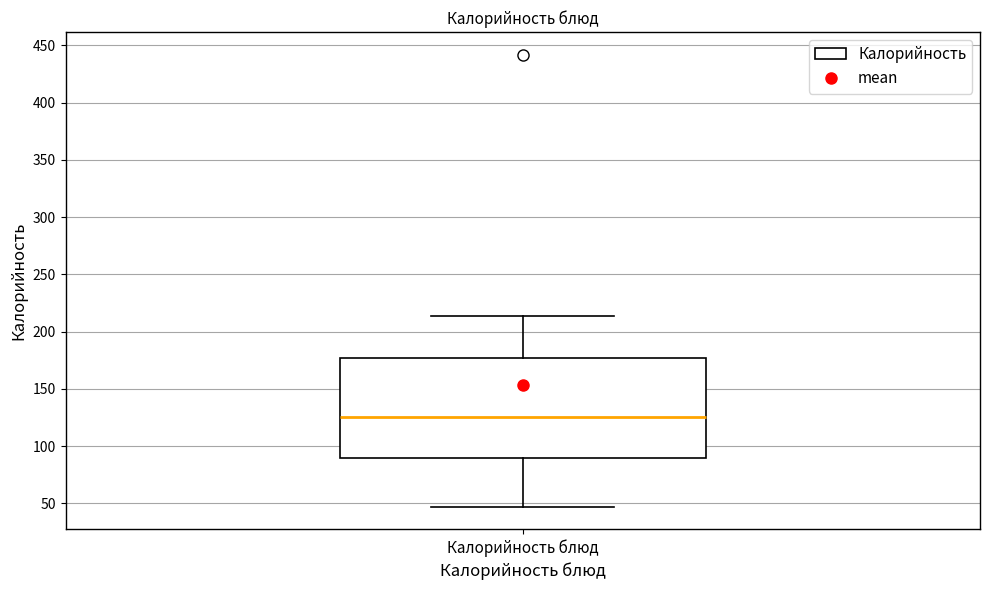

Where is the lower edge of the box for Калорийность блюд on the y-axis? The values are not printed on the chart, so give them approximately, as read against the axis.

90